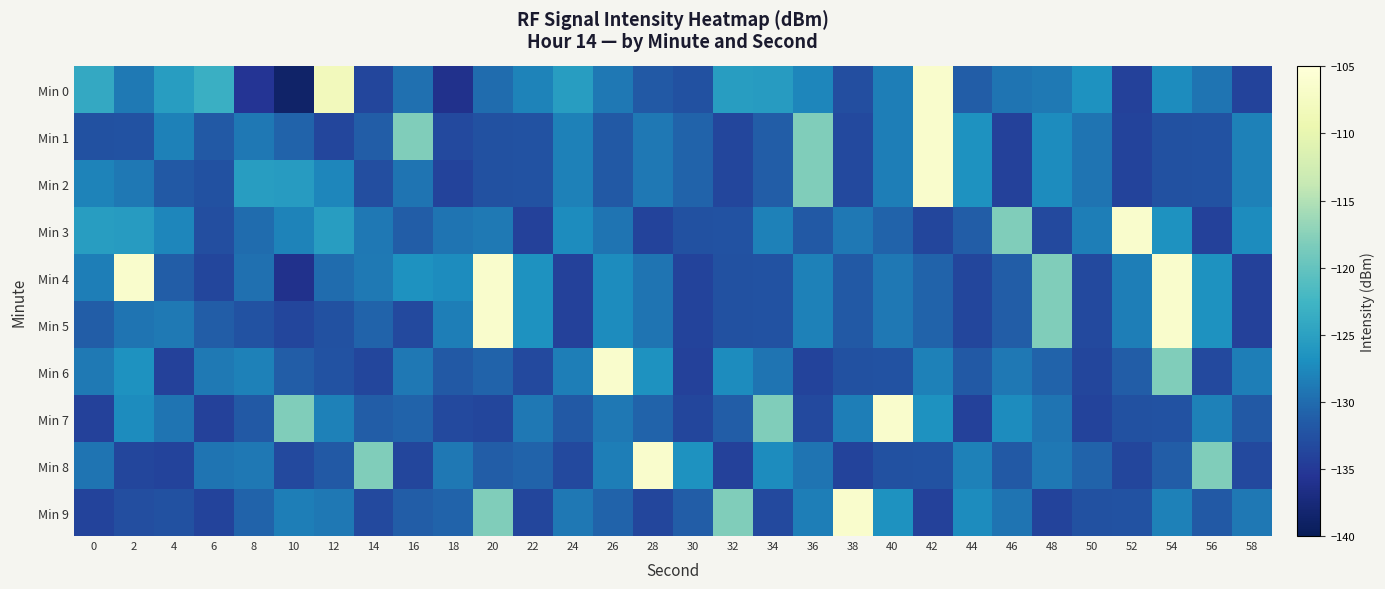

What is the maximum value shown in the chart?

-106.5